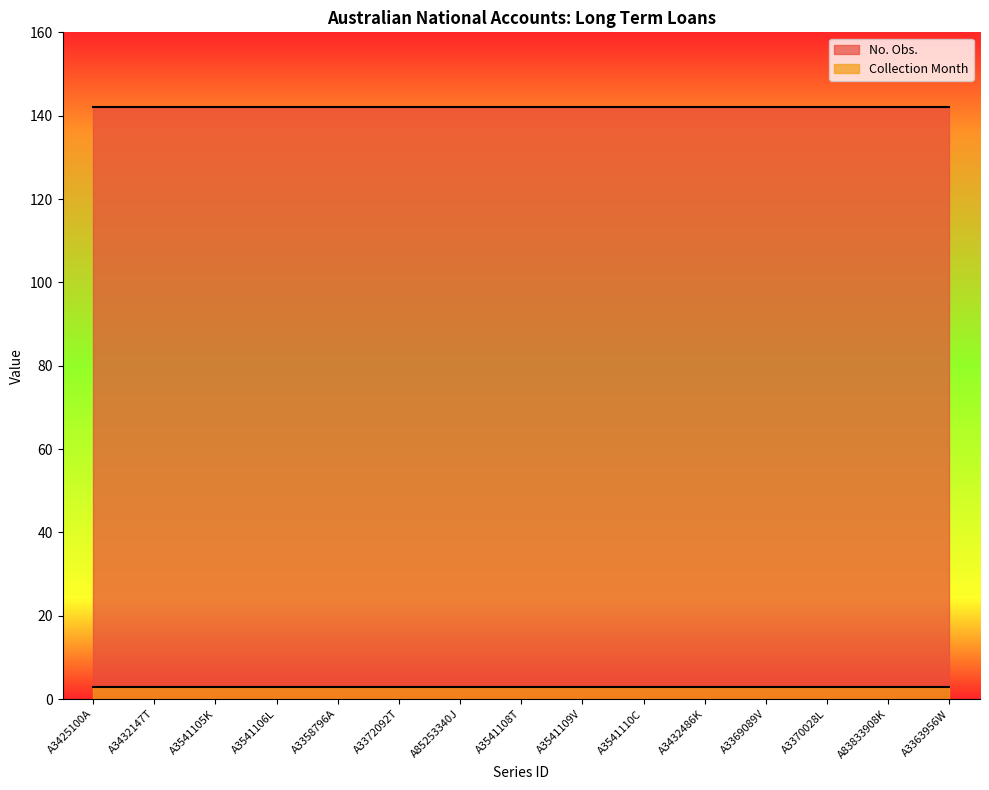

At which label does No. Obs. reach its peak?

A3425100A